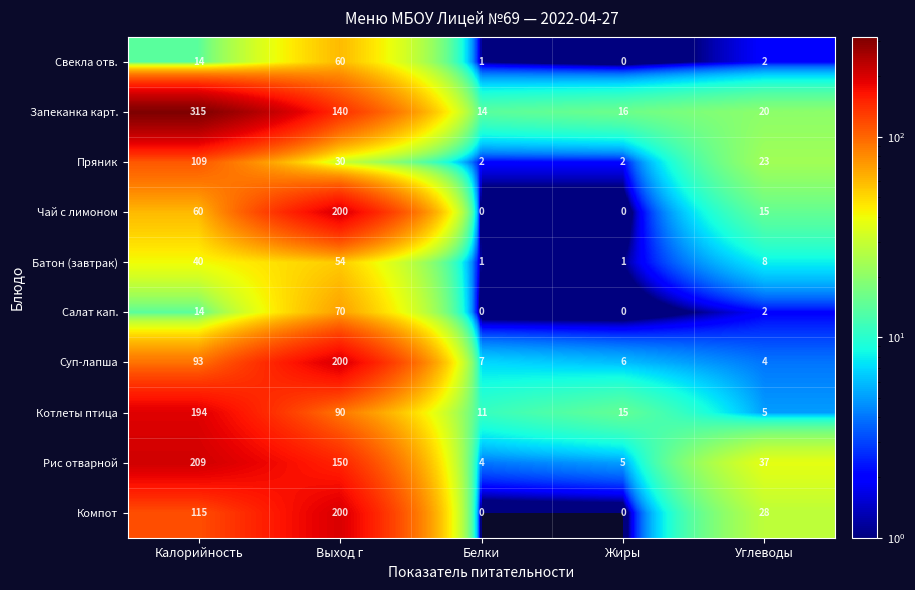

At which label does Суп-лапша reach its peak?

Выход г